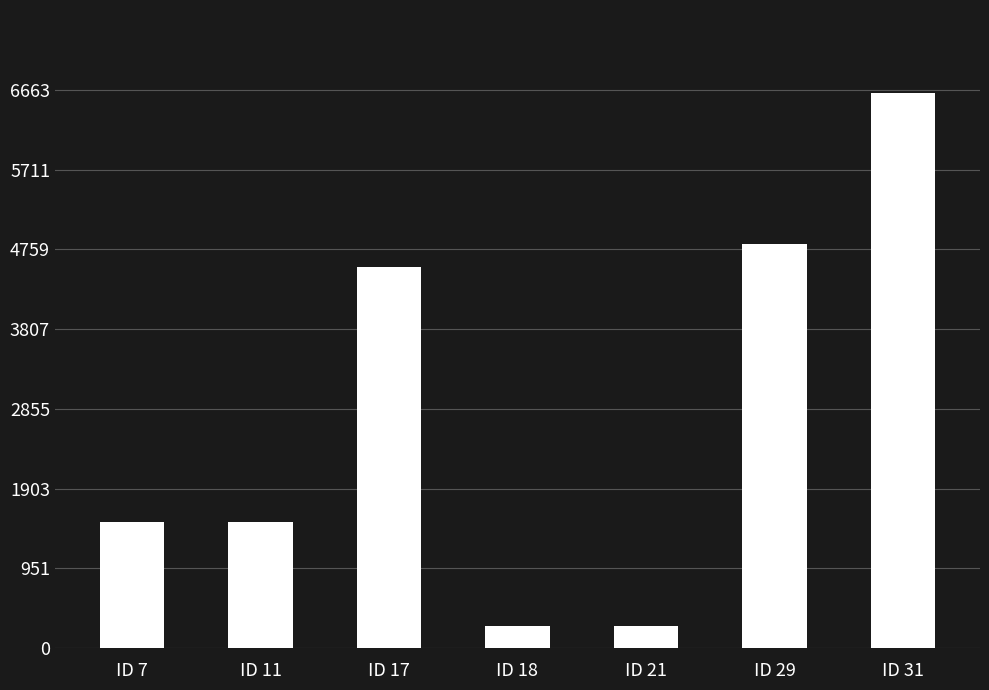

Are the bars grouped side by side (vs. stacked)?

No